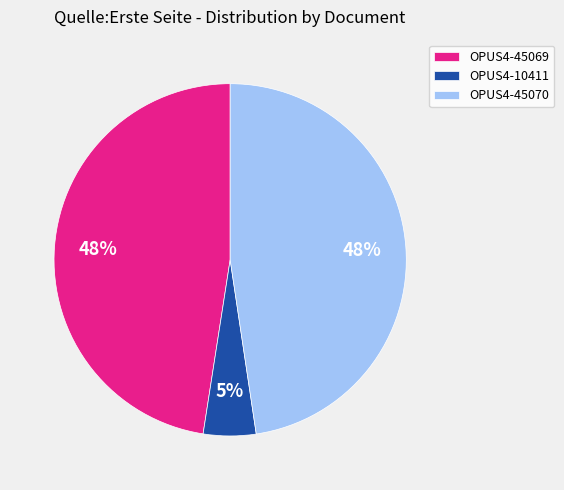

Between OPUS4-10411 and OPUS4-45069, which is larger?

OPUS4-45069